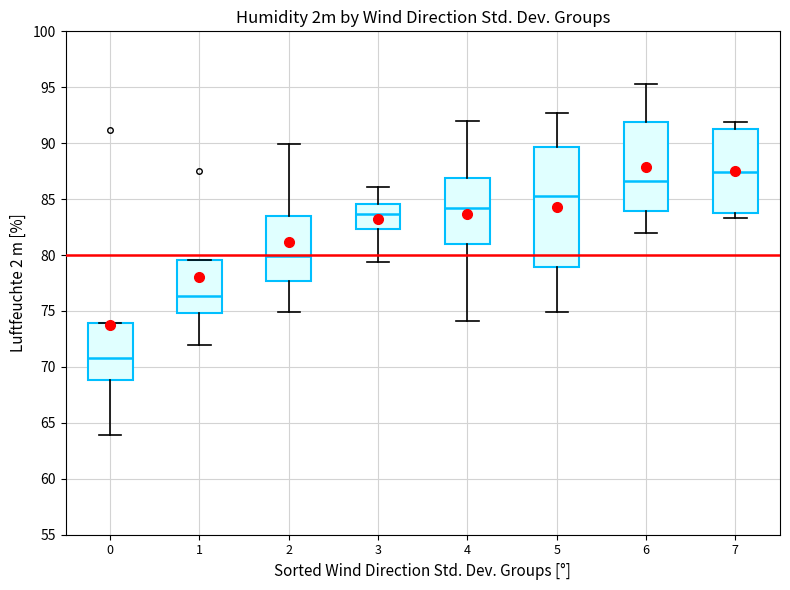

Where does the median line of the box at x = 7 sit on the y-axis? The values are not printed on the chart, so give them approximately, as read against the axis.

87.5